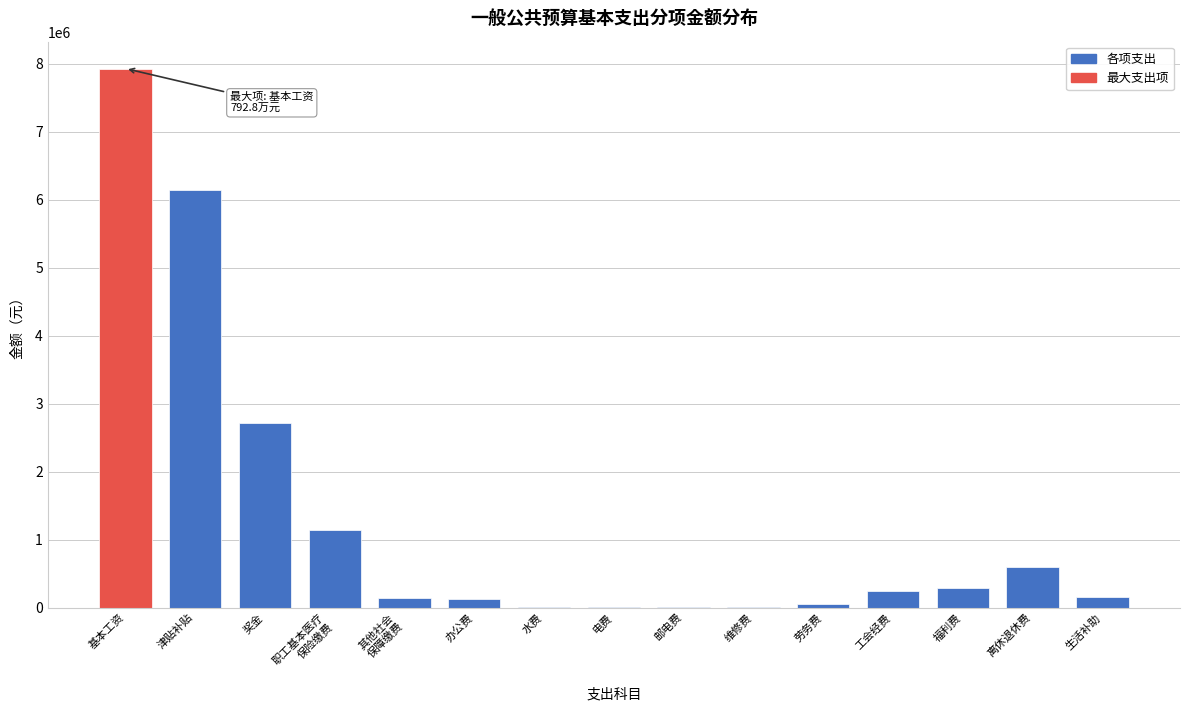

Between 津贴补贴 and 奖金, which is larger?

津贴补贴